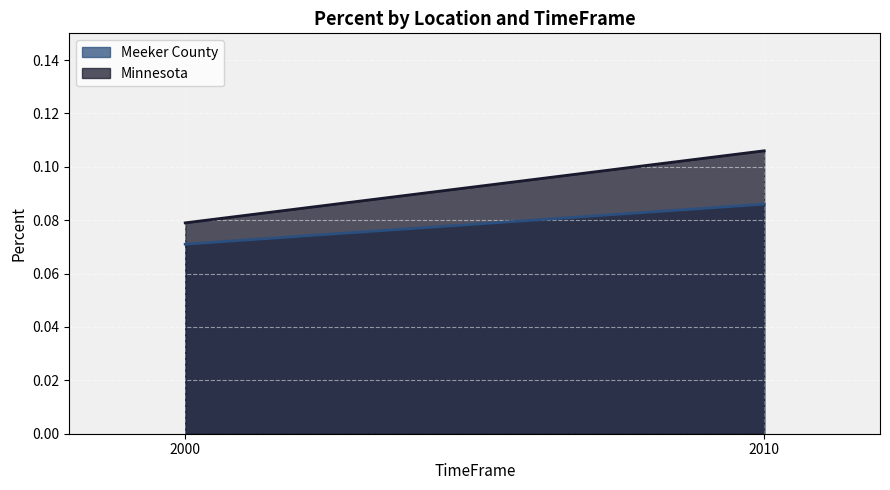

True or false: Minnesota has a value of 0.1 at 2010.

True